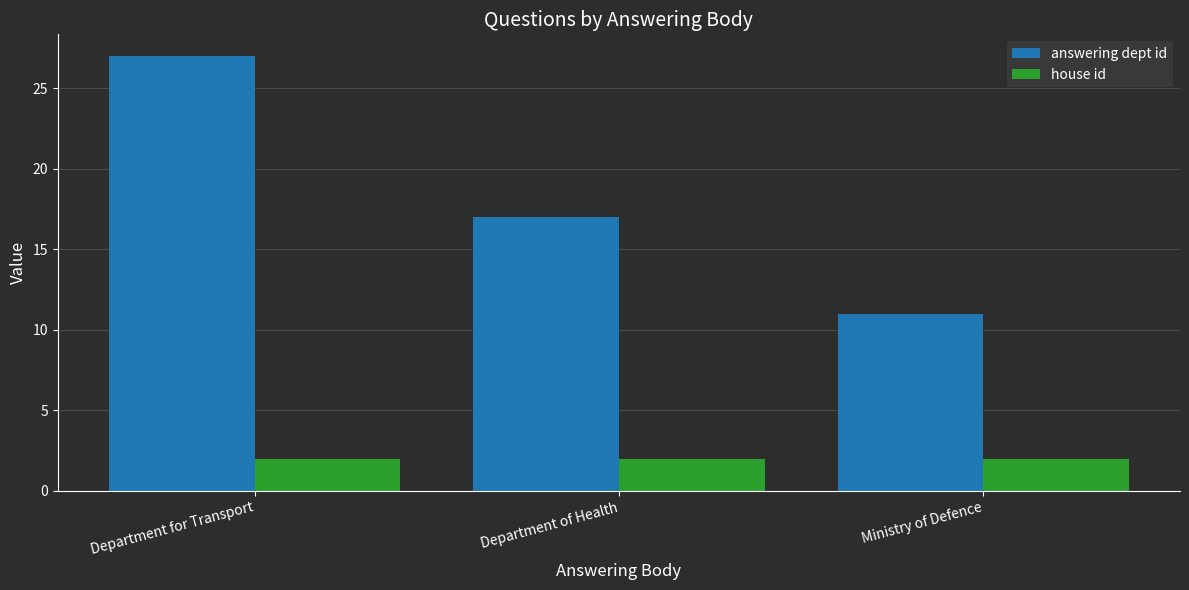

What position from the right is Department of Health?

2